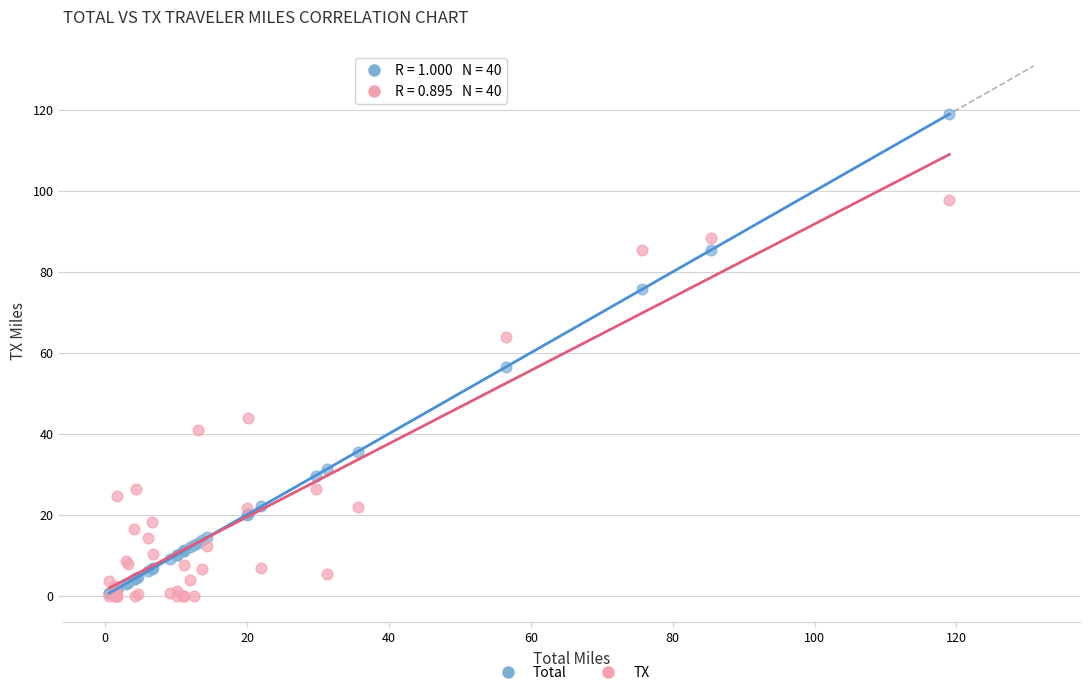

Across all series, what Y value is closest to 59?

56.5